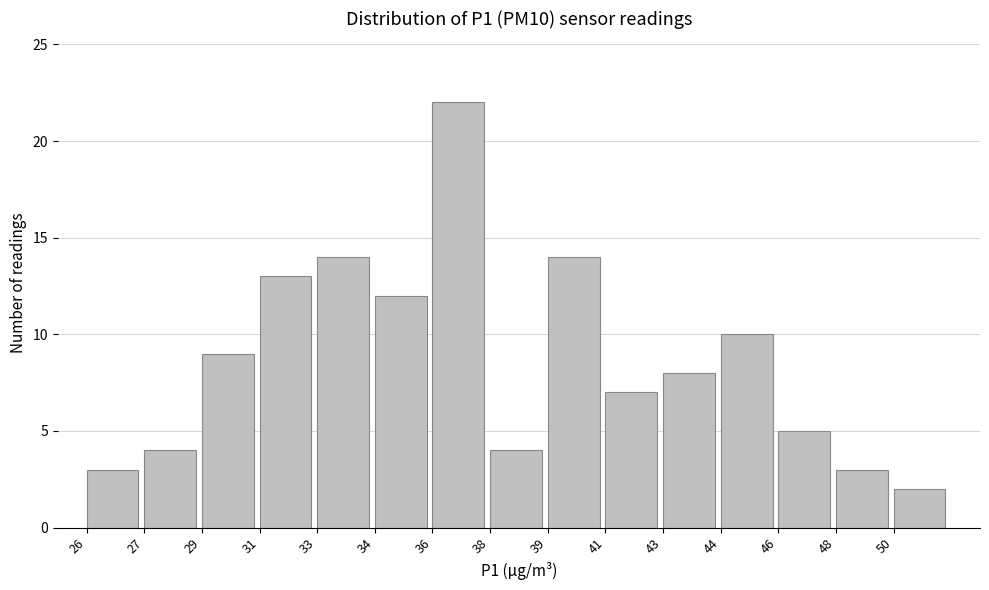

Reading left to right, extract all data points from this chart.

26=3	27=4	29=9	31=13	33=14	34=12	36=22	38=4	39=14	41=7	43=8	44=10	46=5	48=3	50=2